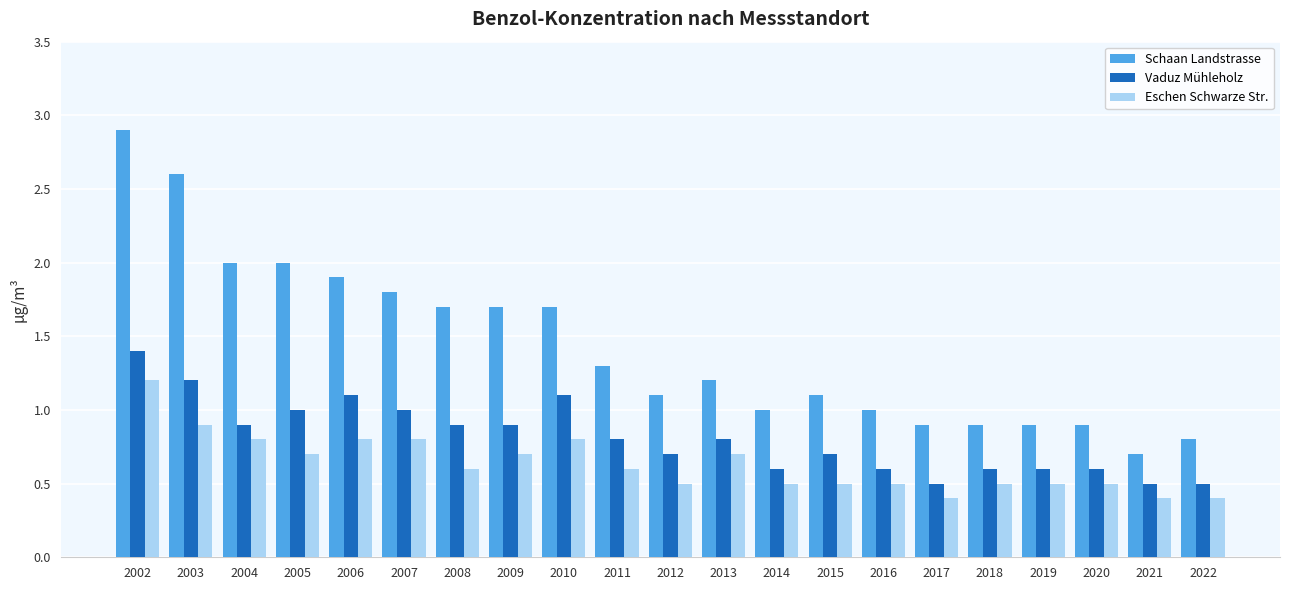

At which label does Schaan Landstrasse reach its minimum?

2021